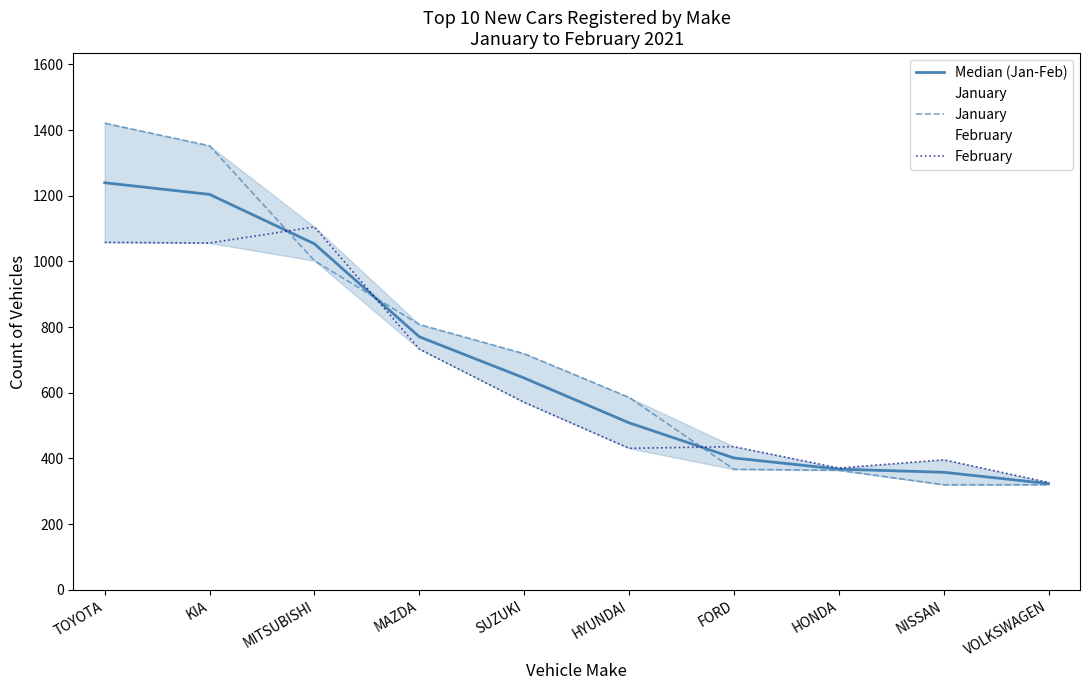

The value of February at HYUNDAI is 431.0. True or false?

True